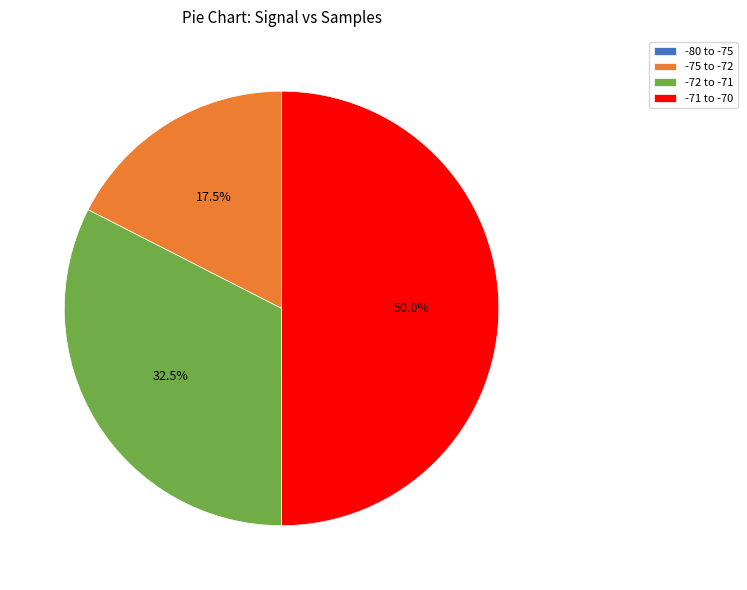

What is the largest slice in the pie chart?

-71 to -70